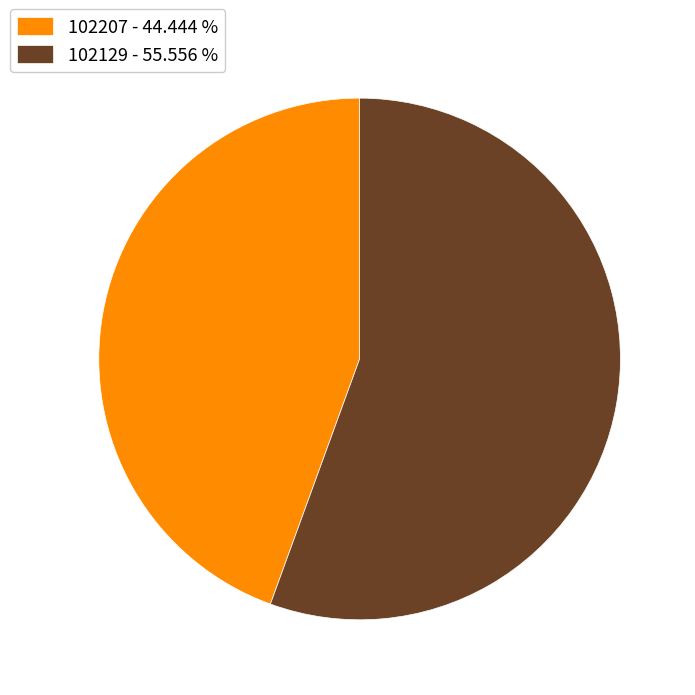

Approximately how many times larger is the value at 102207 - 44.444 % compared to 102129 - 55.556 %?

0.8